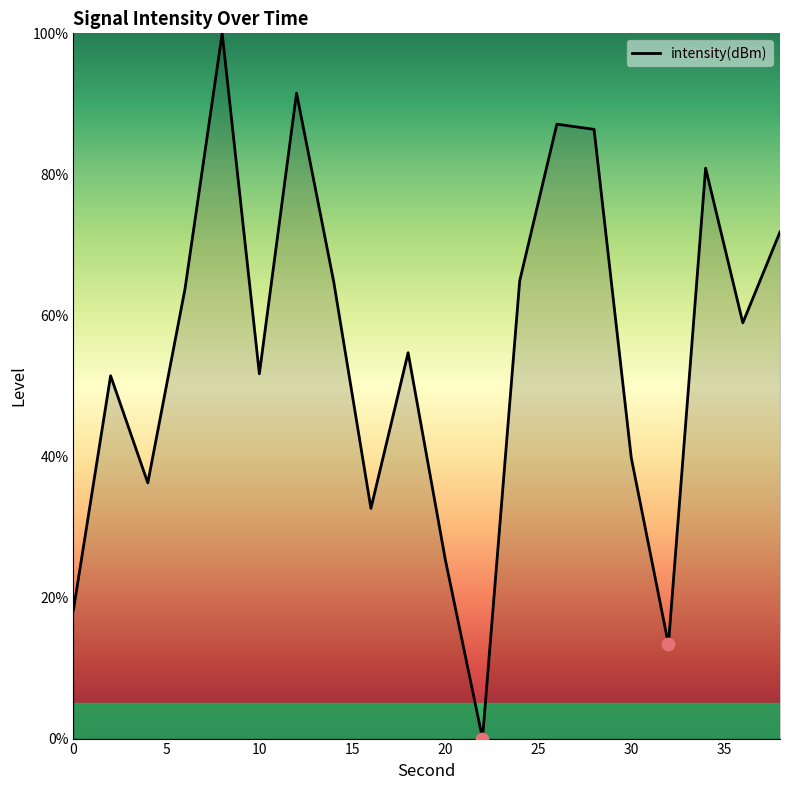

What is the difference between the maximum and minimum values?

100.0